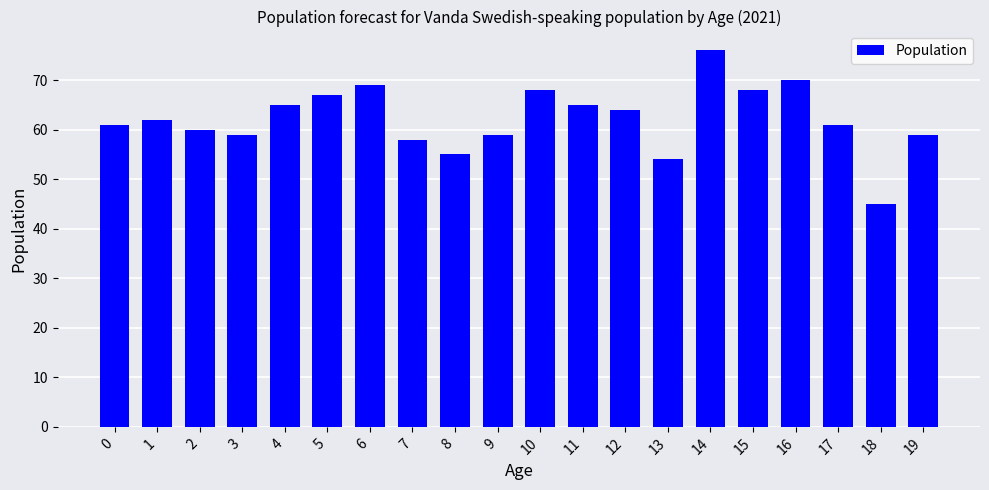

How many series are shown in this chart?

1